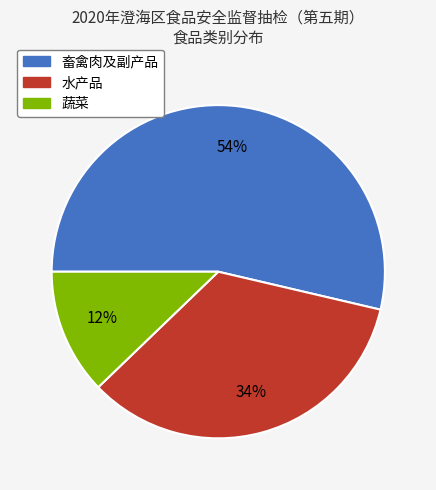

Which slice is the largest?

畜禽肉及副产品